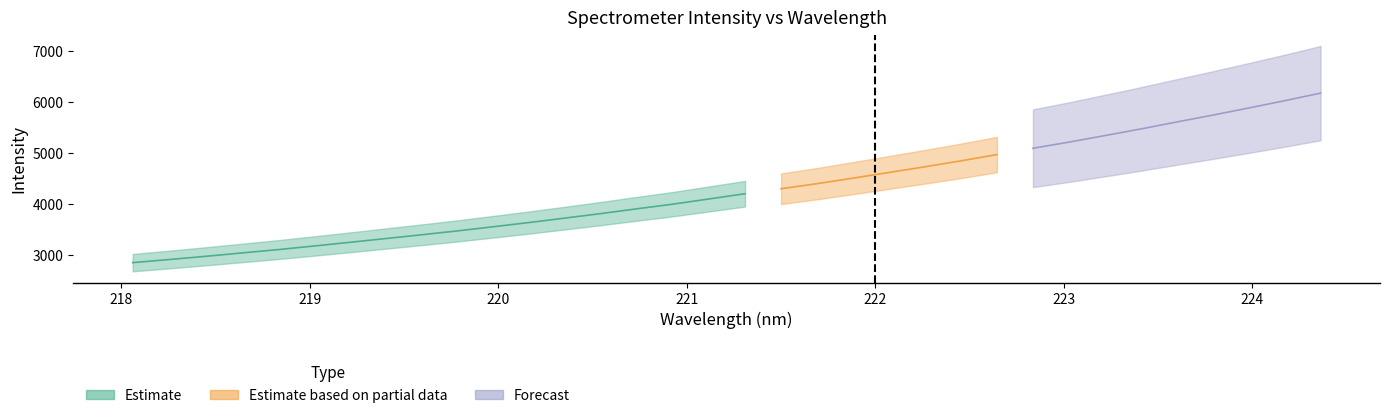

Rank the series at 19 from lowest to highest value.

Estimate, Estimate based on partial data, Forecast